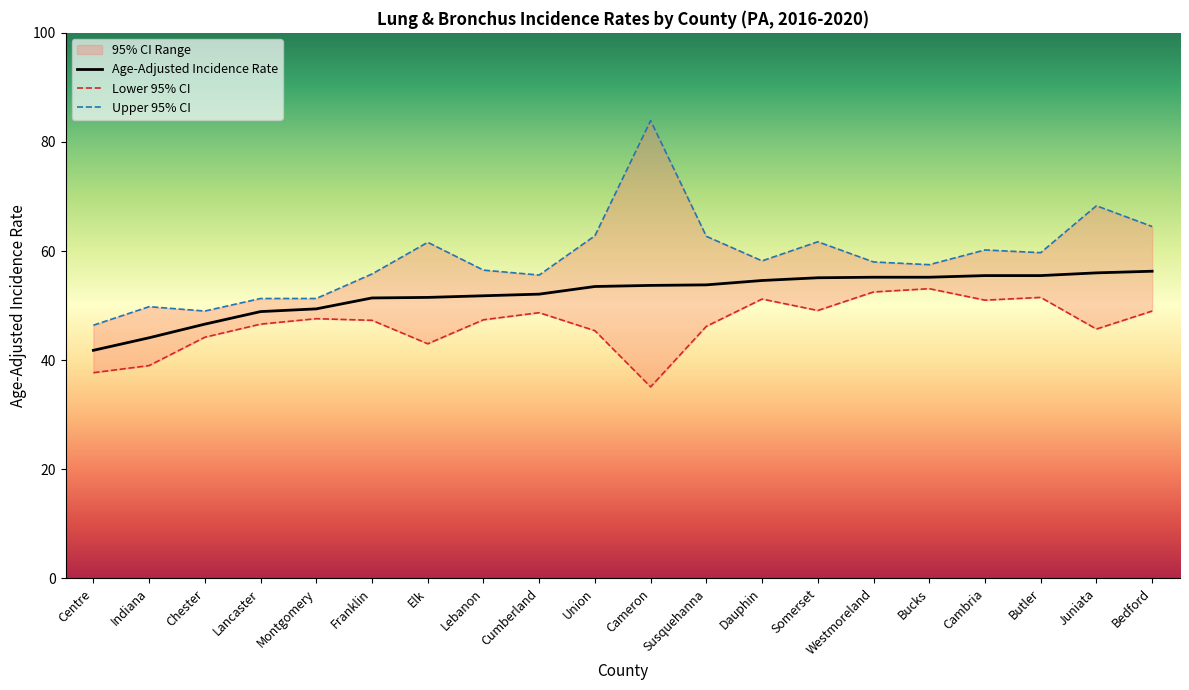

Where is the first local minimum for Lower 95% CI?

Elk